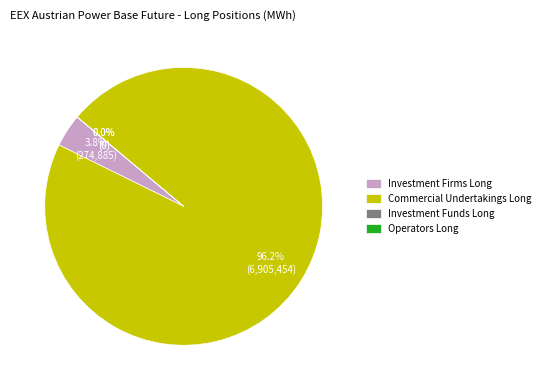

Rank the categories by value from lowest to highest.

Investment Funds Long, Operators Long, Investment Firms Long, Commercial Undertakings Long